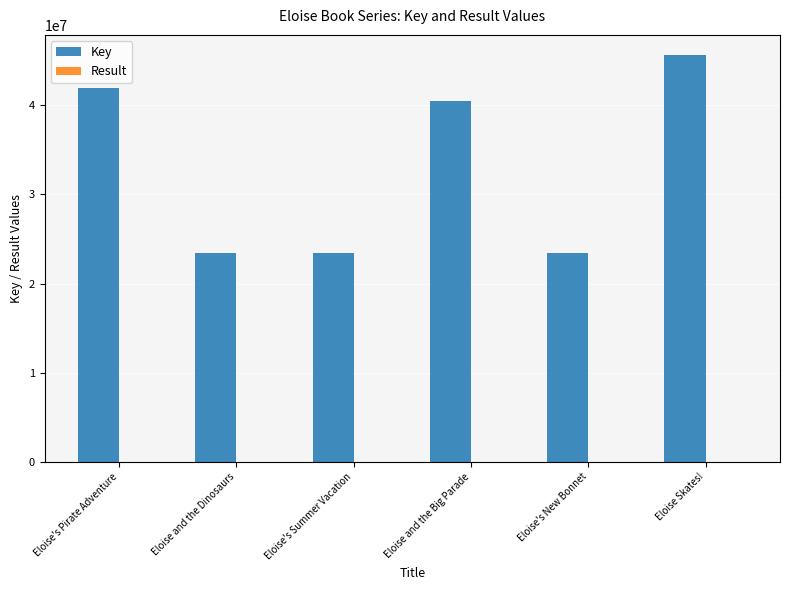

At which label is Key closest to 34529975?

Eloise and the Big Parade